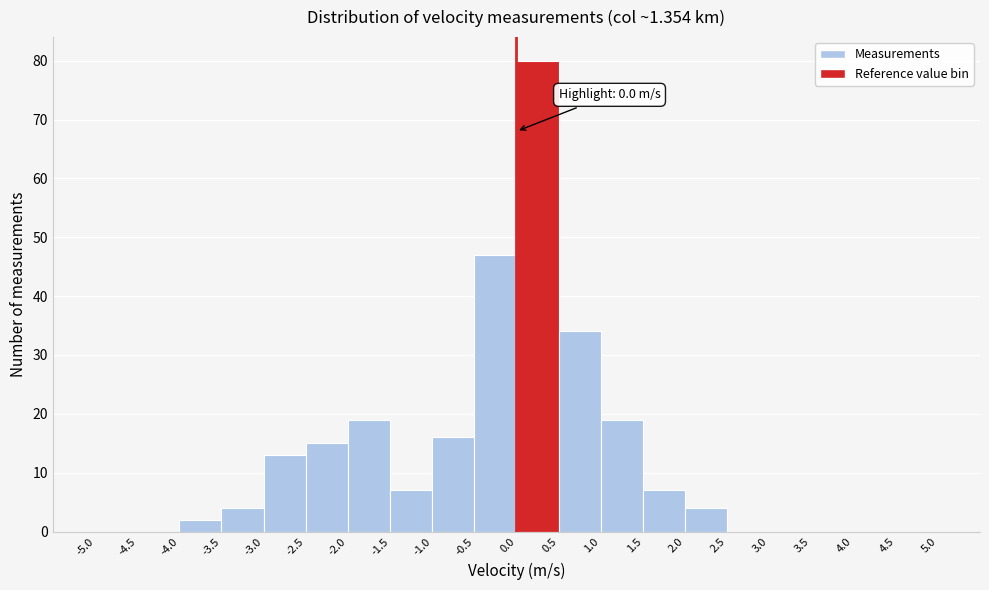

Which range on the x-axis has the tallest bar?

0.0 to 0.5